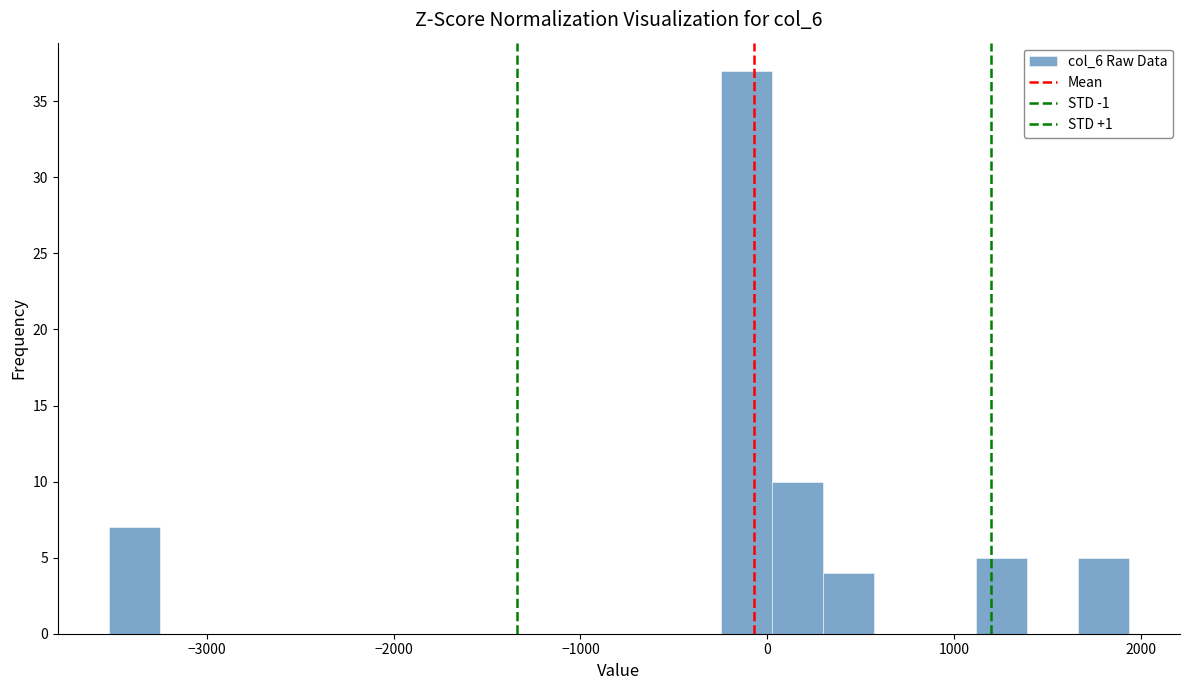

Around what value on the x-axis is the tallest bar? Give the approximate position of its centre, as read against the axis.

-100